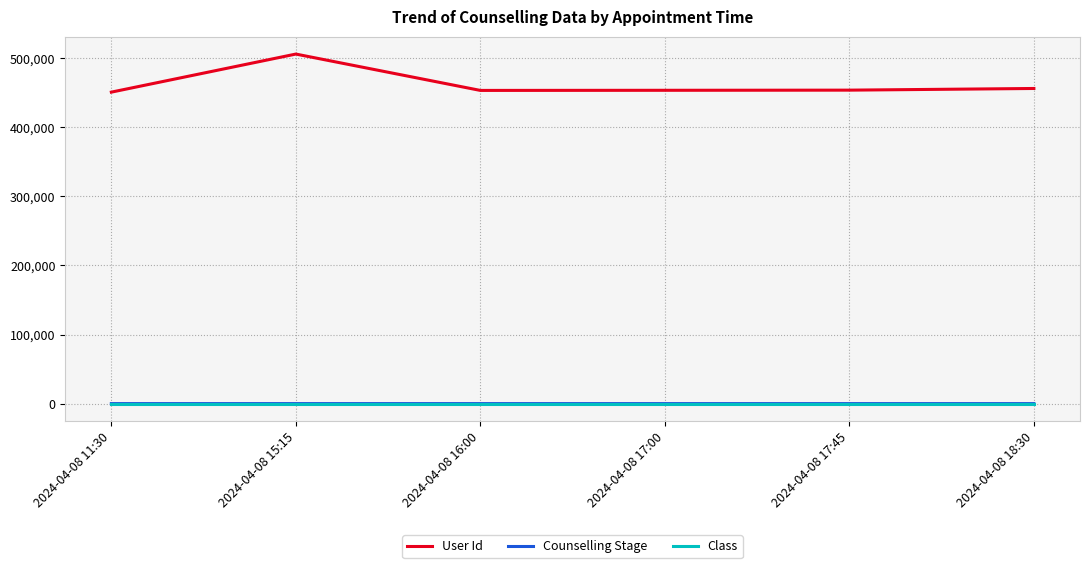

True or false: User Id and Counselling Stage intersect in this chart.

False